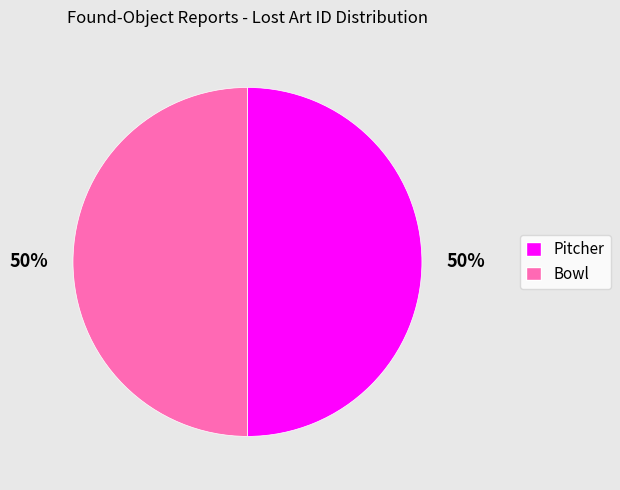

Approximately how many times larger is the value at Bowl compared to Pitcher?

1.0